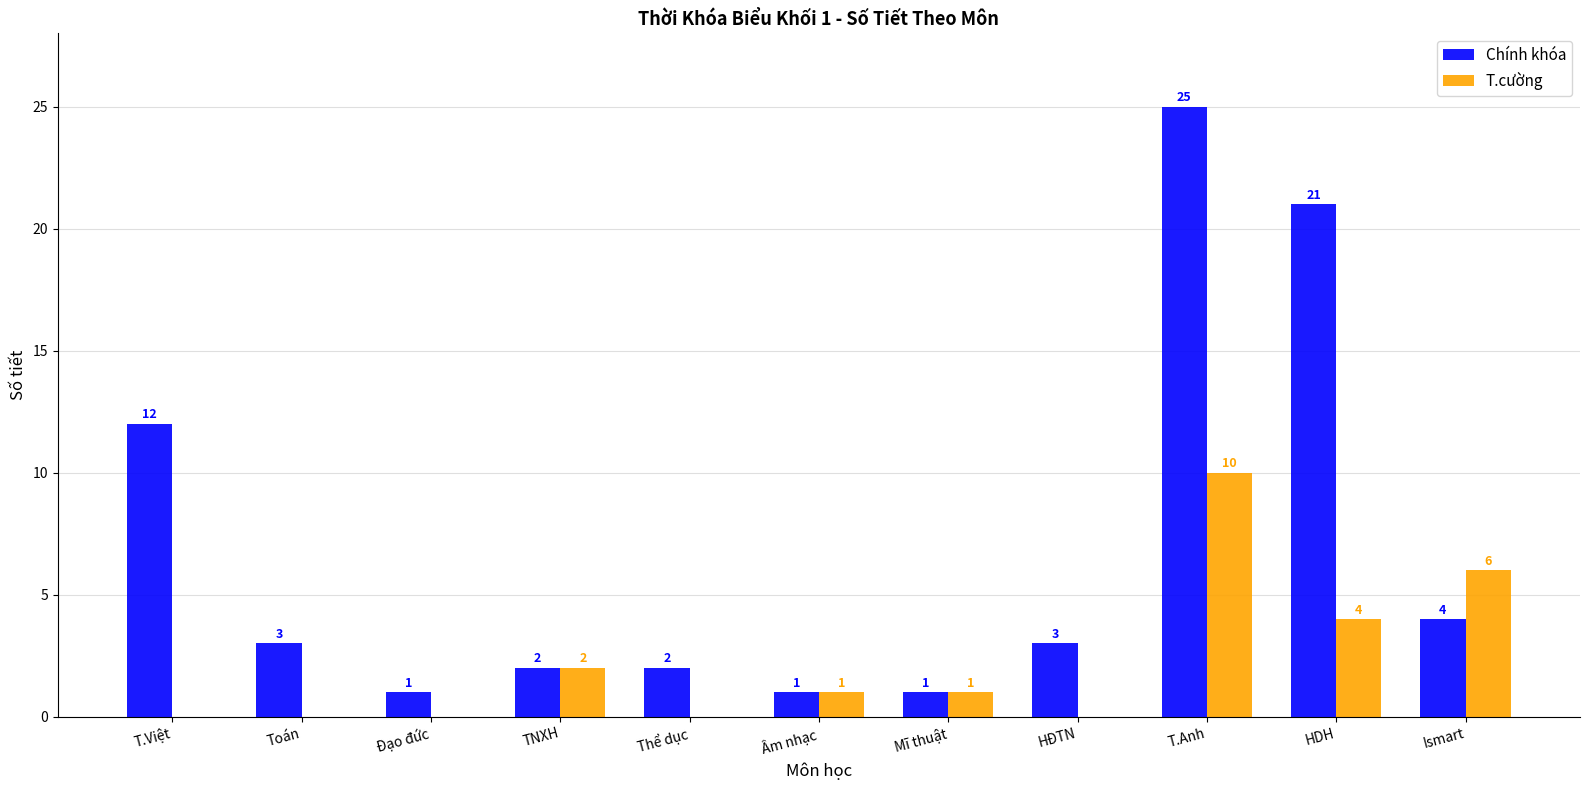

True or false: Chính khóa has a value of 3 at HĐTN.

True